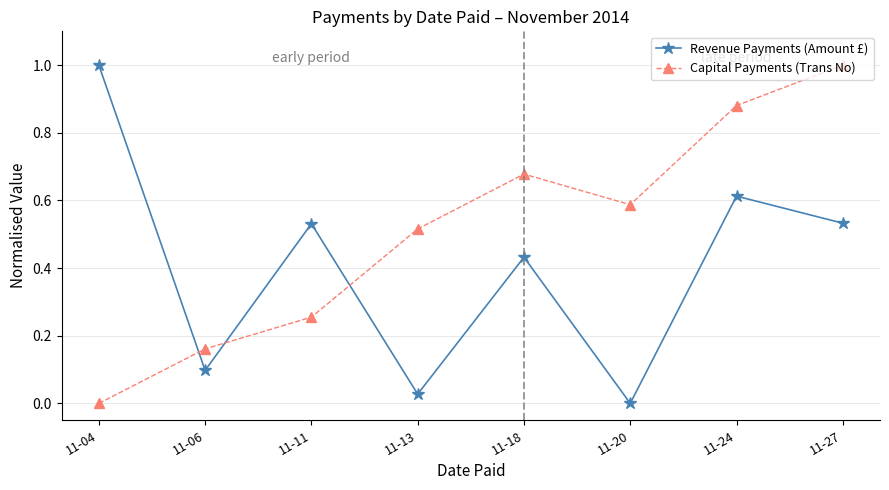

What is the total value across all series at 11-04?

1.0